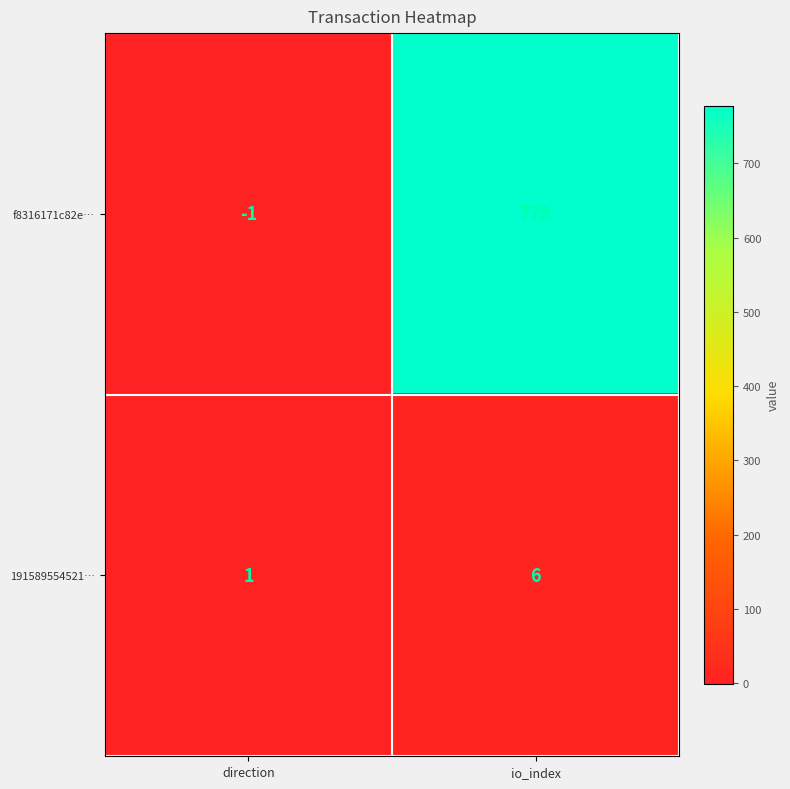

Reading left to right, what are all the values shown in this chart?

f8316171c82e…: direction=-1	io_index=778
191589554521…: direction=1	io_index=6